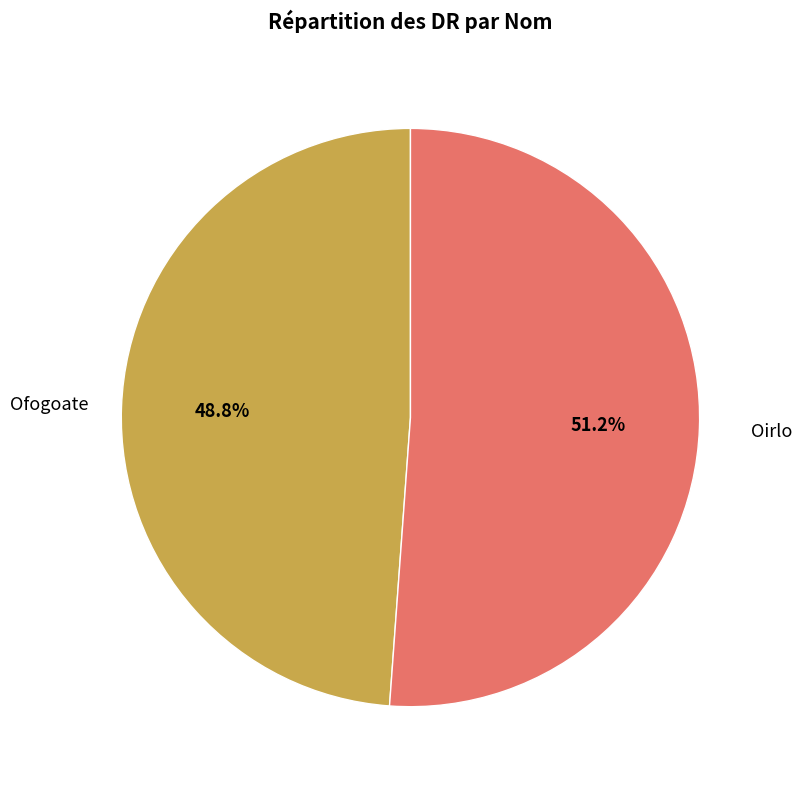

Is there any slice that represents more than half of the pie?

Yes